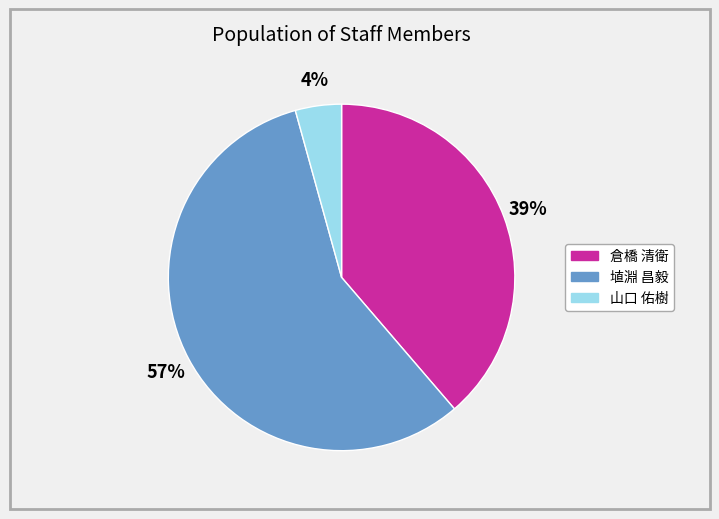

Do 山口 佑樹 and 埴淵 昌毅 together represent more than half of the pie?

Yes